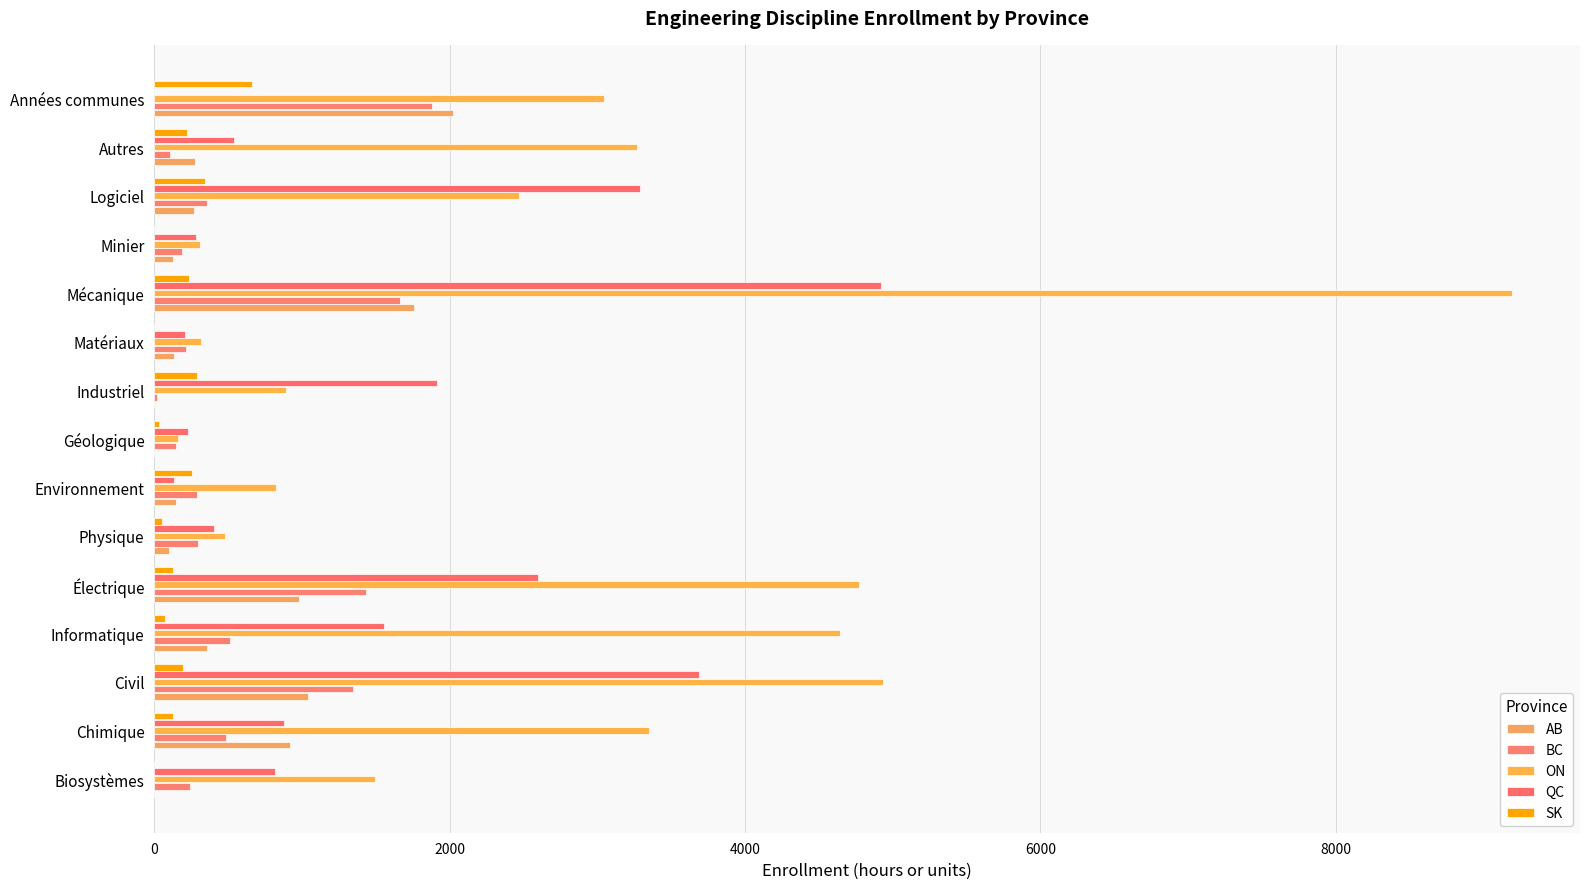

What is the sum of all QC values?

21459.3